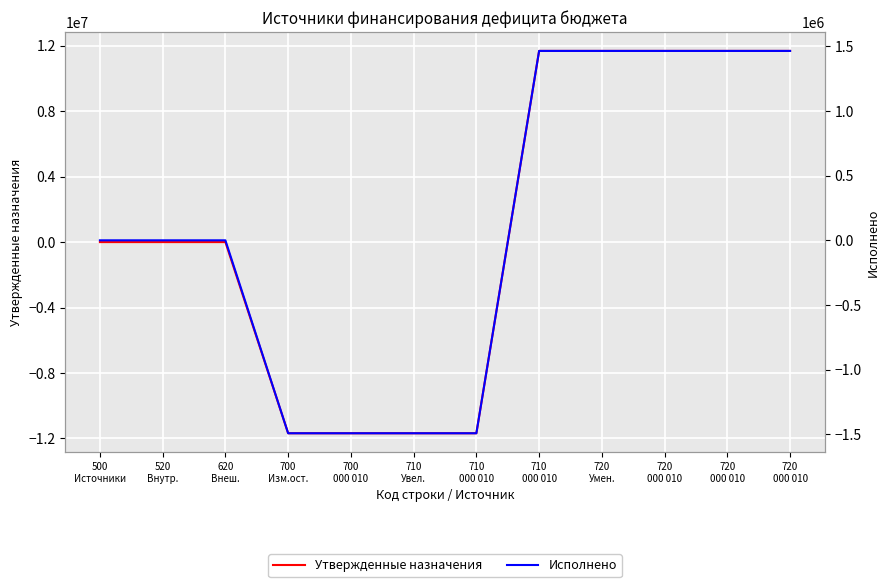

What is the label of the 9th point from the left?

720
Умен.